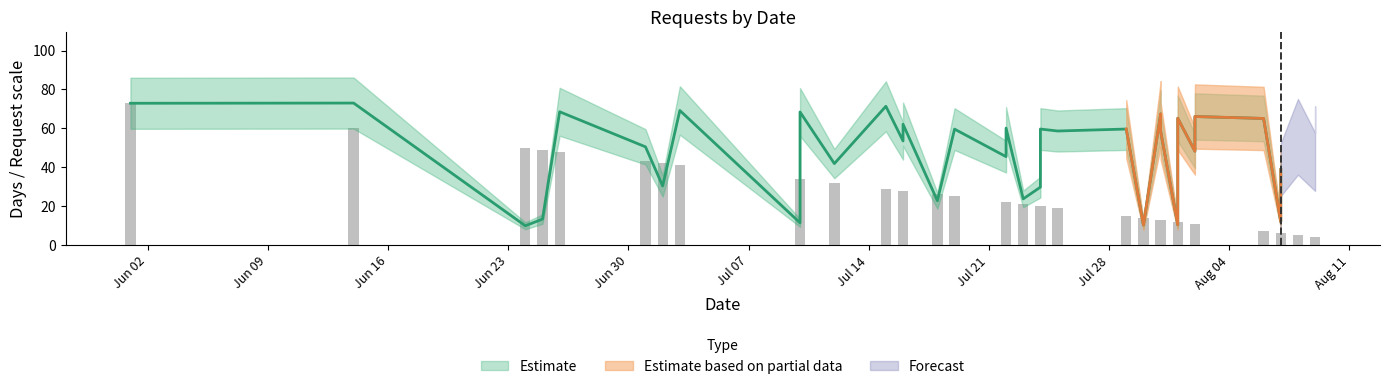

What is the difference between the second highest and second lowest values?

56